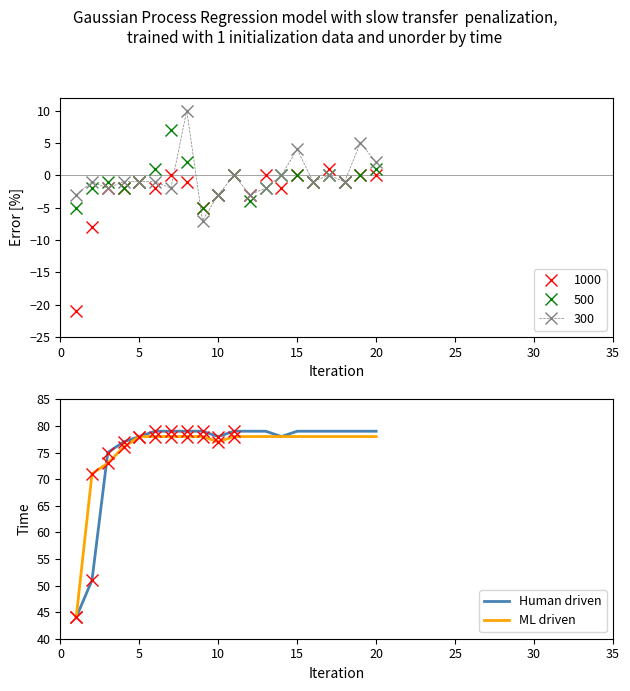

In ML driven, how many points are lower than both neighbors (excluding endpoints)?

1